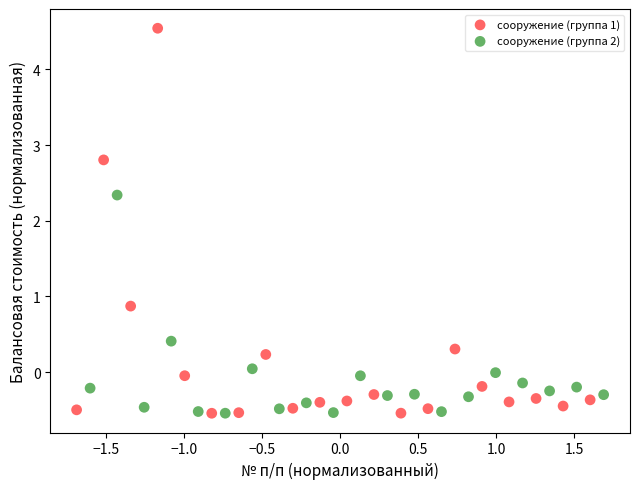

Which series reaches the maximum Y coordinate?

сооружение (группа 1)